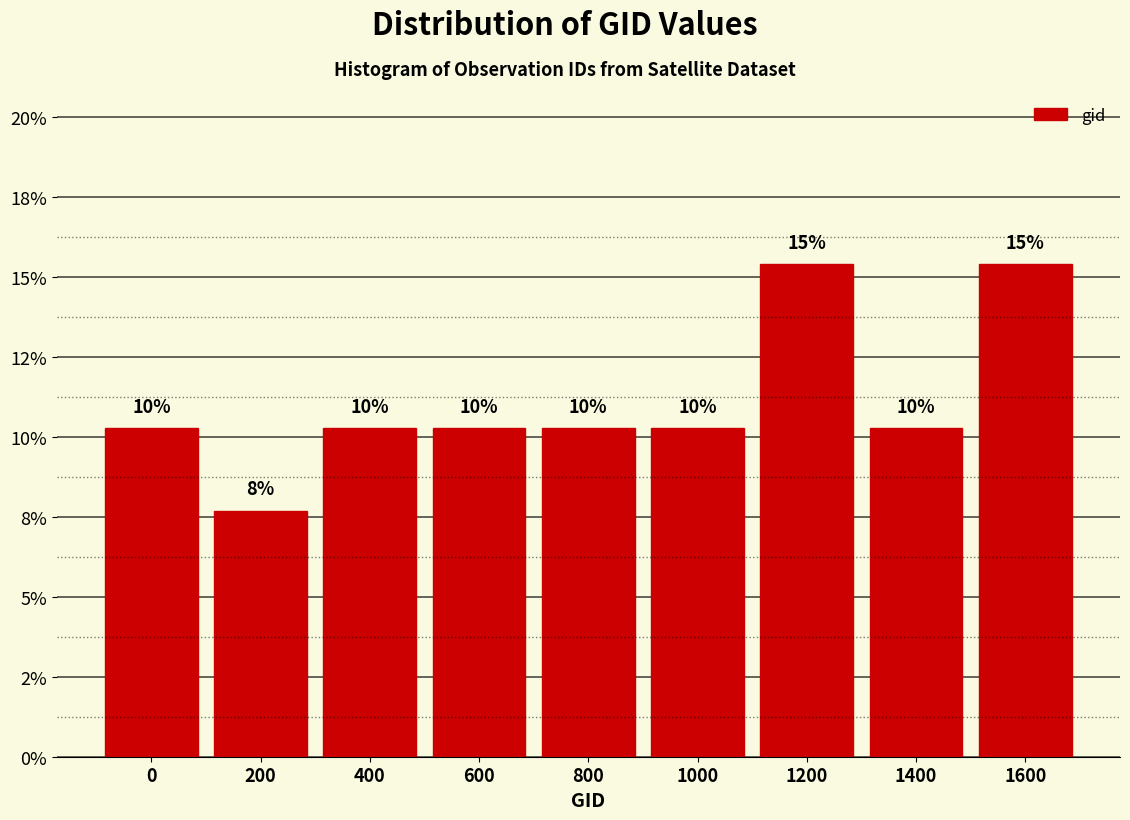

Does the chart contain any negative values?

No